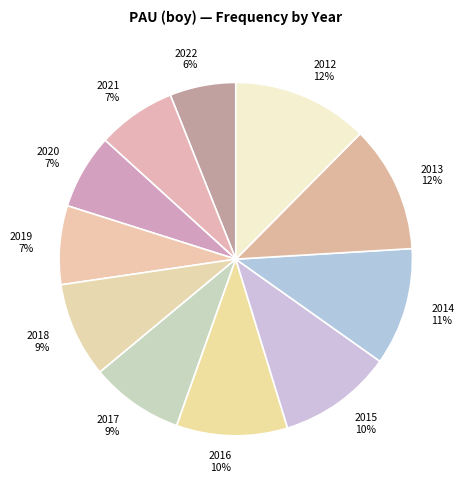

Approximately how many times larger is the value at 2014 compared to 2016?

1.1